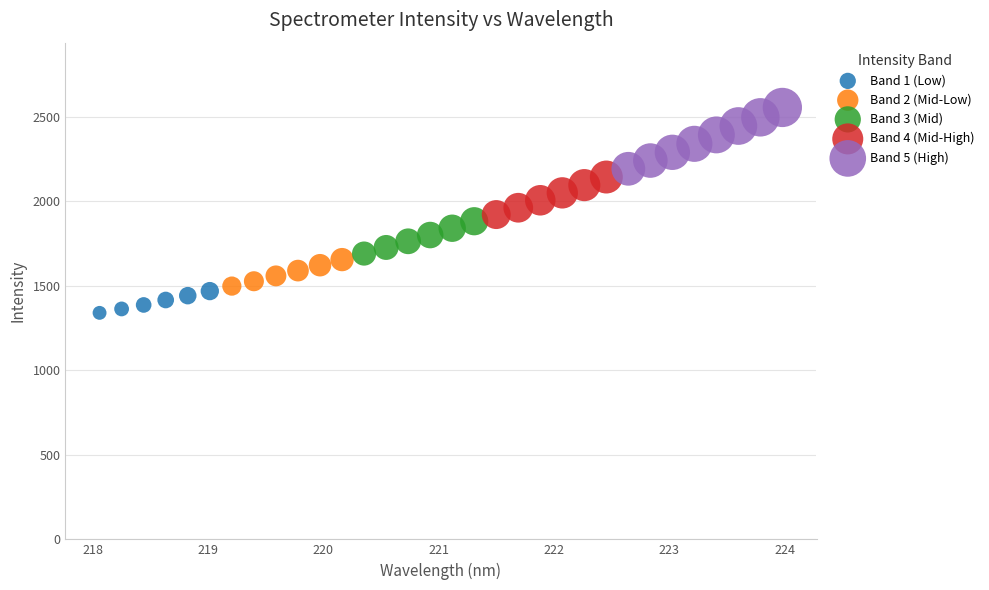

Which series contains the lowest Y value?

Band 1 (Low)